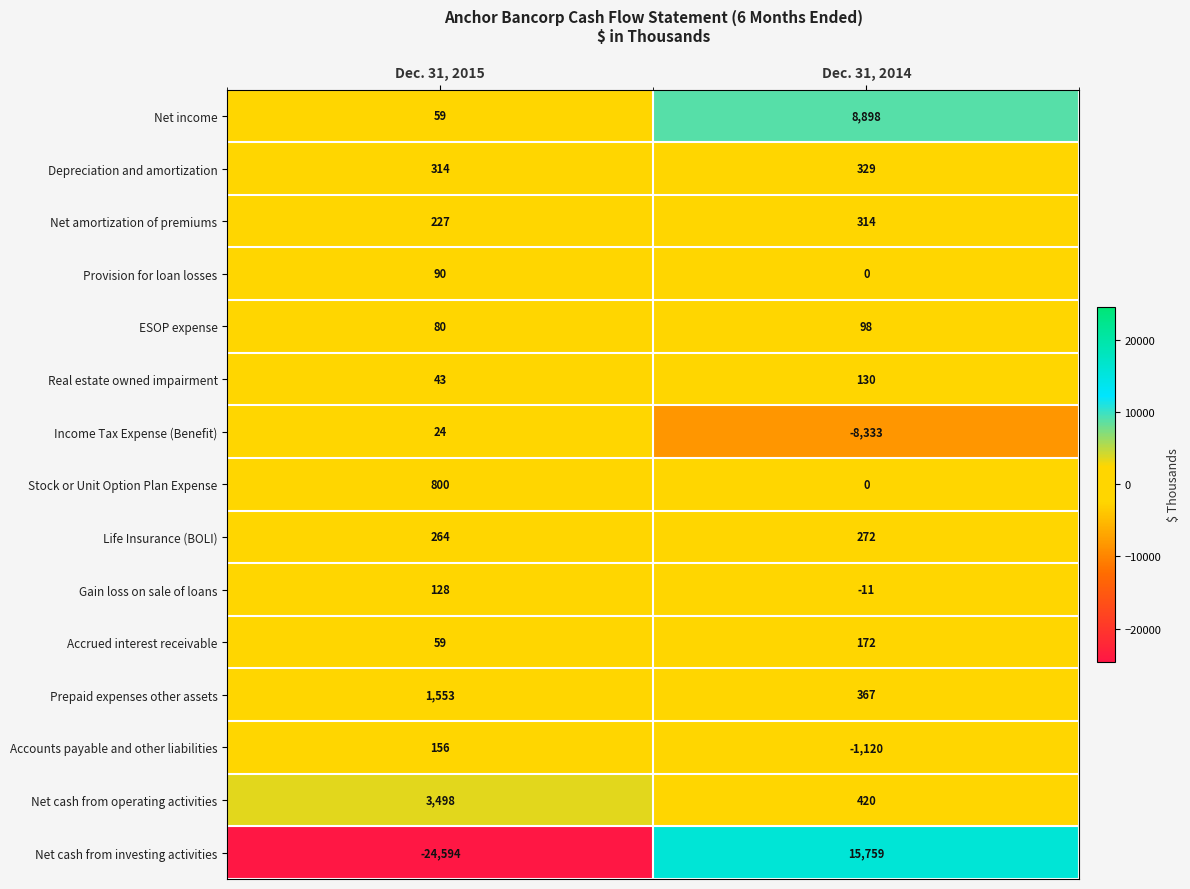

List the series in order of their peak value, lowest first.

Income Tax Expense (Benefit), Provision for loan losses, ESOP expense, Gain loss on sale of loans, Real estate owned impairment, Accounts payable and other liabilities, Accrued interest receivable, Life Insurance (BOLI), Net amortization of premiums, Depreciation and amortization, Stock or Unit Option Plan Expense, Prepaid expenses other assets, Net cash from operating activities, Net income, Net cash from investing activities